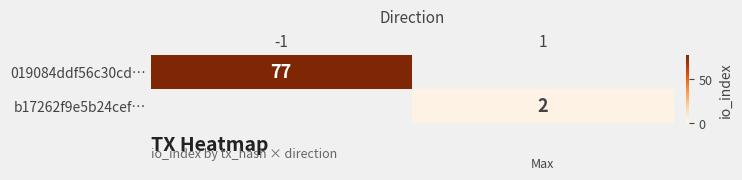

The value of 019084ddf56c30cd… at -1 is 77. True or false?

True